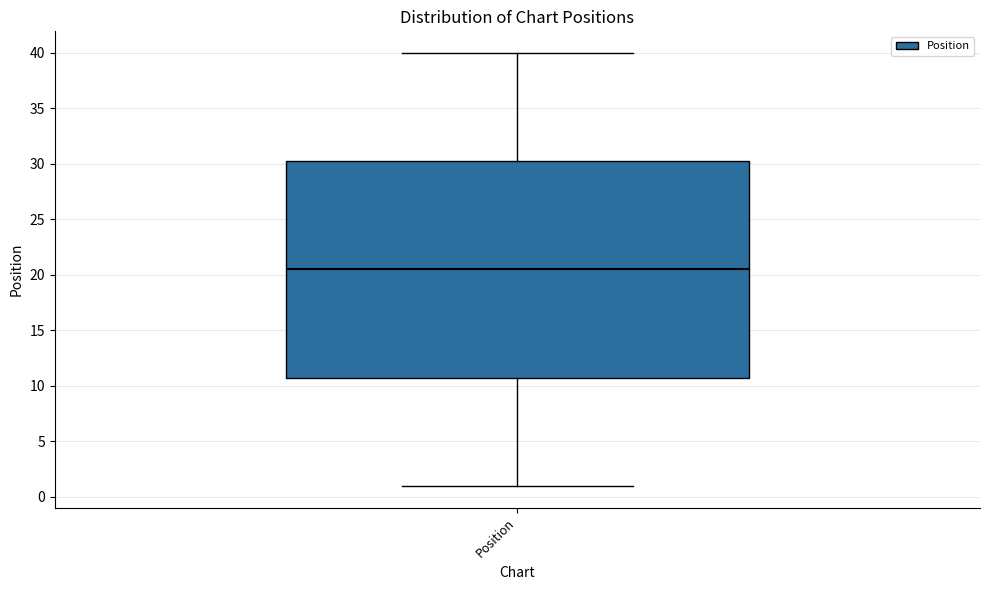

Transcribe this box plot: give where the median line is, the range the box spans, and where the two whiskers end, as read against the y-axis. The values are not printed on the chart, so give them approximately, as read against the axis.

median 20.5, box 11.0 to 30.5, whiskers 1.0 to 40.0